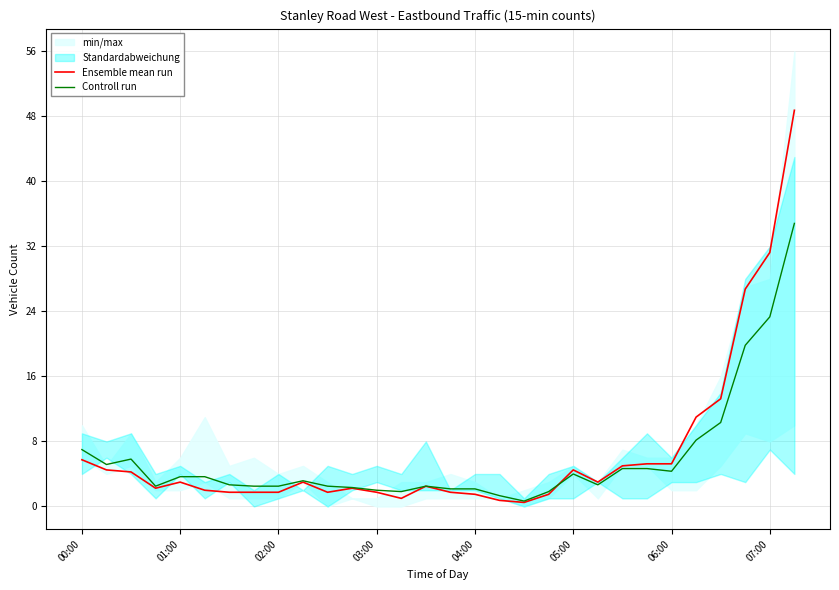

True or false: Ensemble mean run has more than 1 interior local peaks.

True